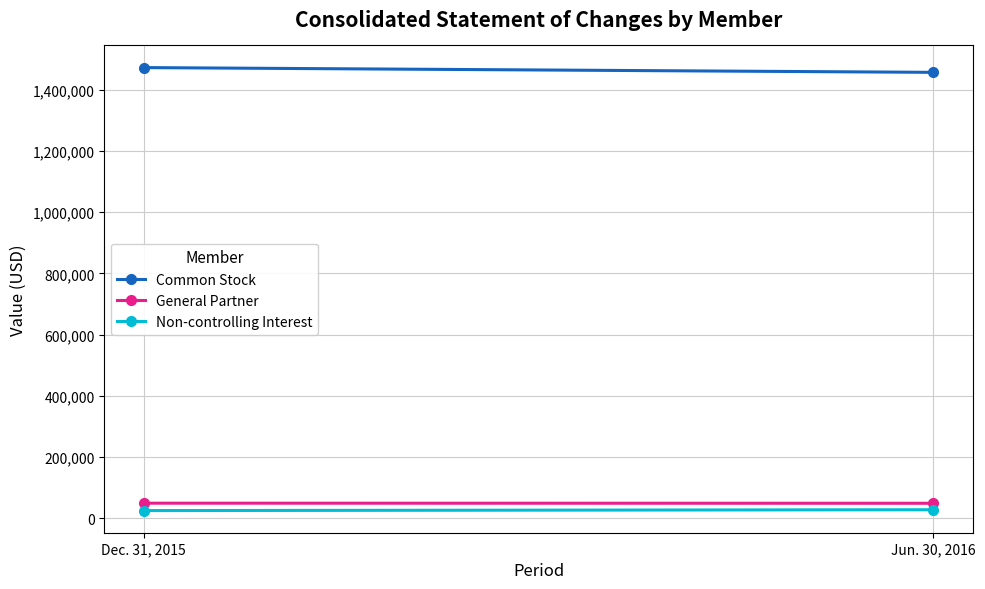

What is the difference between the Common Stock values at Jun. 30, 2016 and Dec. 31, 2015?

15541